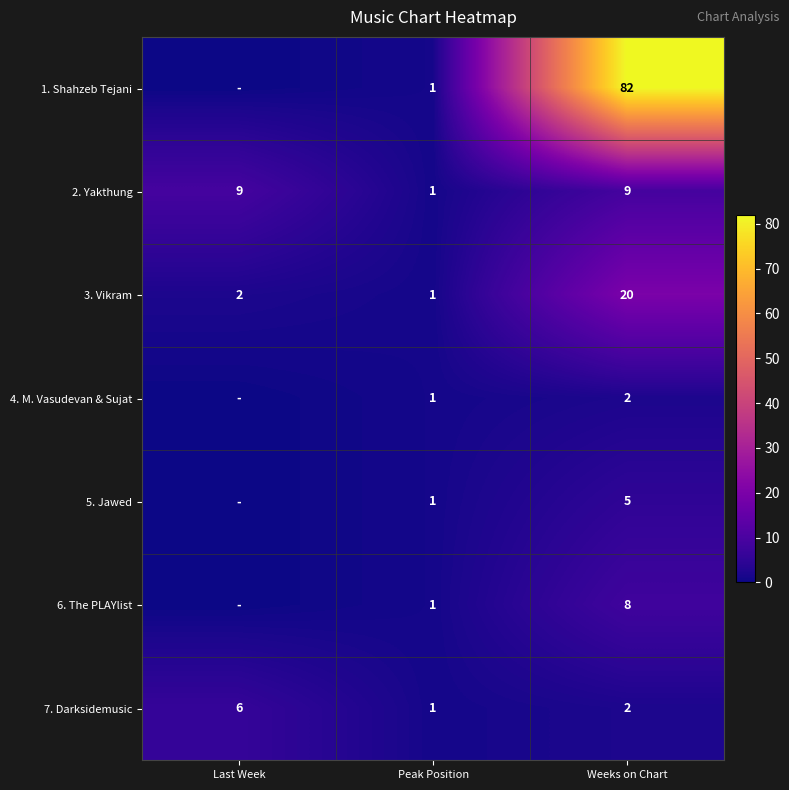

How many data points in 3. Vikram are less than 2?

1